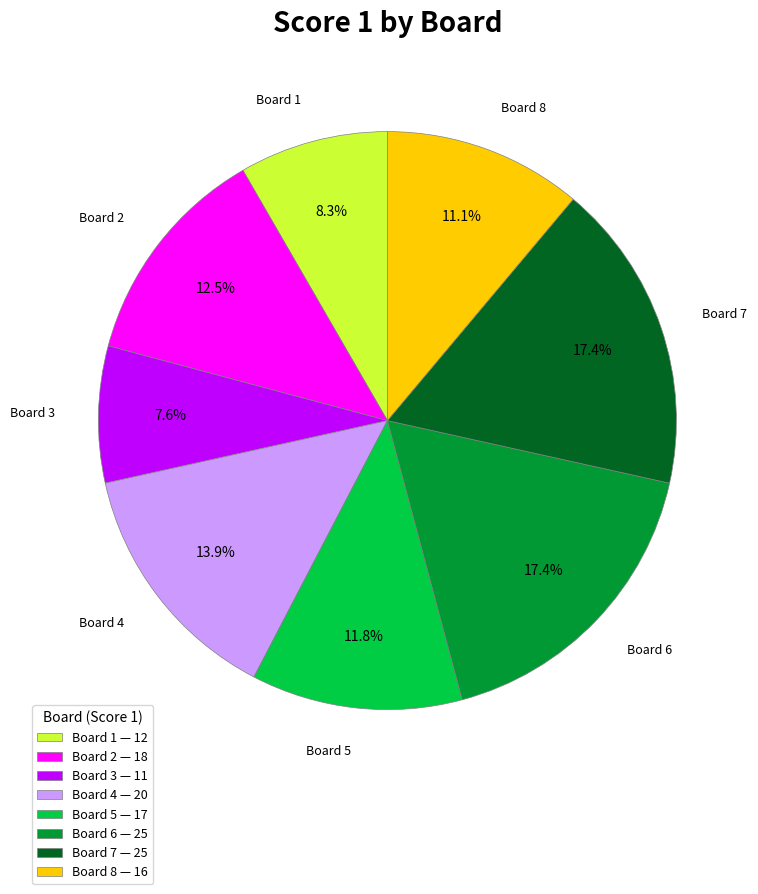

Is it true that Board 4 is 14% of the pie?

True